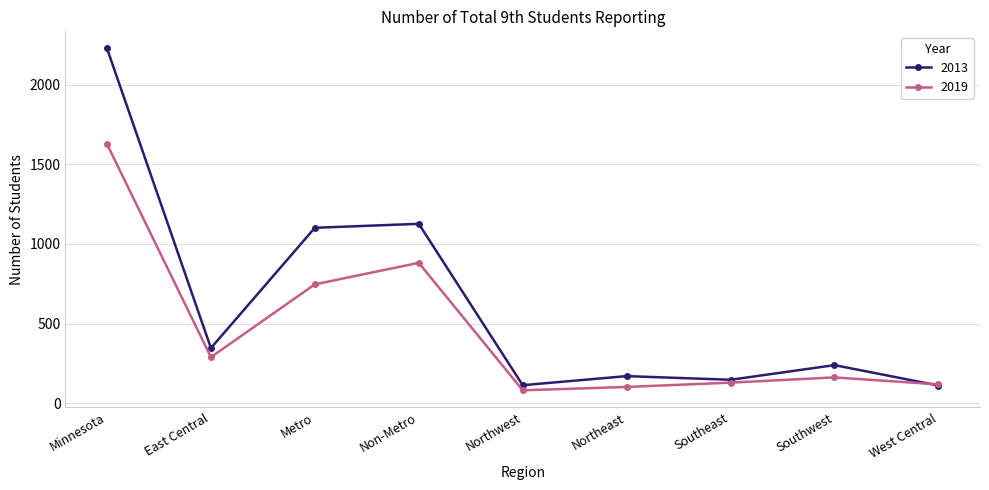

Is it true that 2019 equals 1290 at Non-Metro?

False